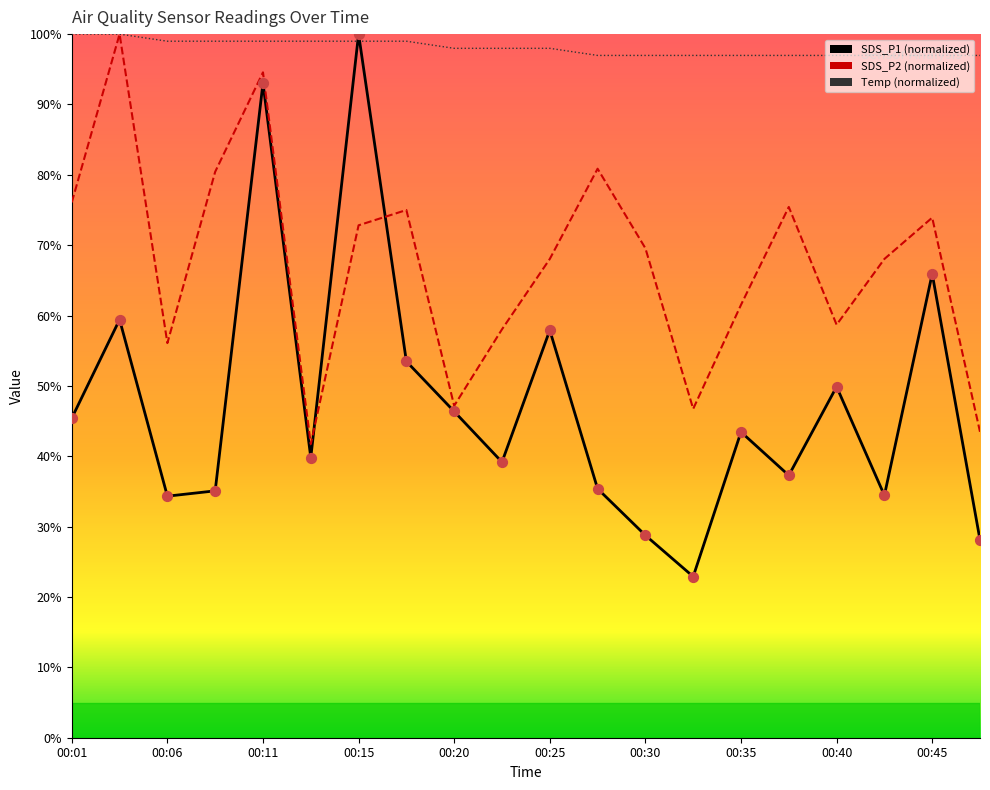

What are all the series names shown in the legend?

SDS_P1, SDS_P2, Temp